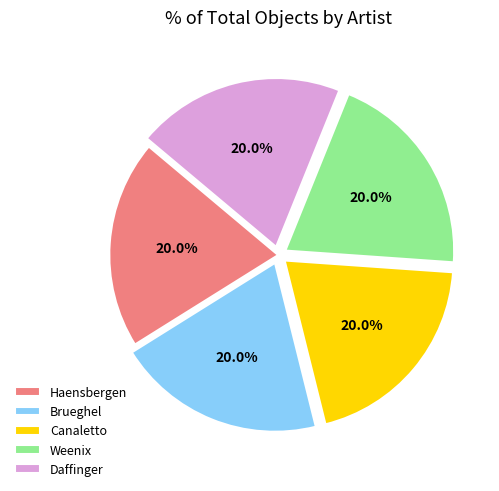

Approximately how many times larger is the value at Weenix compared to Canaletto?

1.0